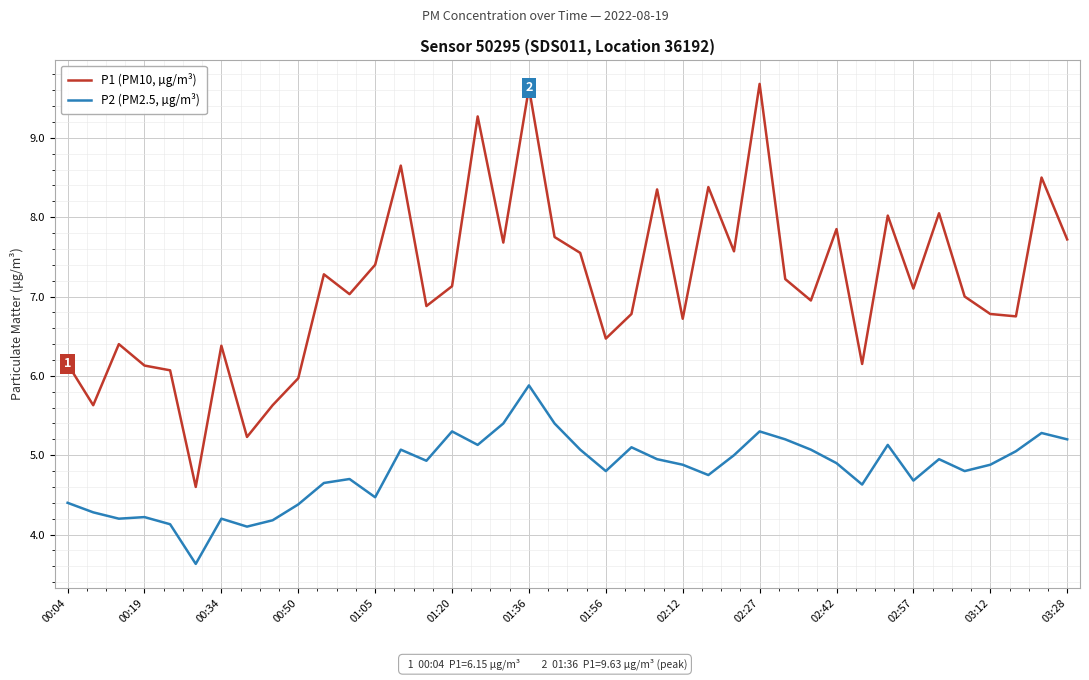

Rank the series by their average value, from lowest to highest.

P2 (PM2.5, µg/m³), P1 (PM10, µg/m³)